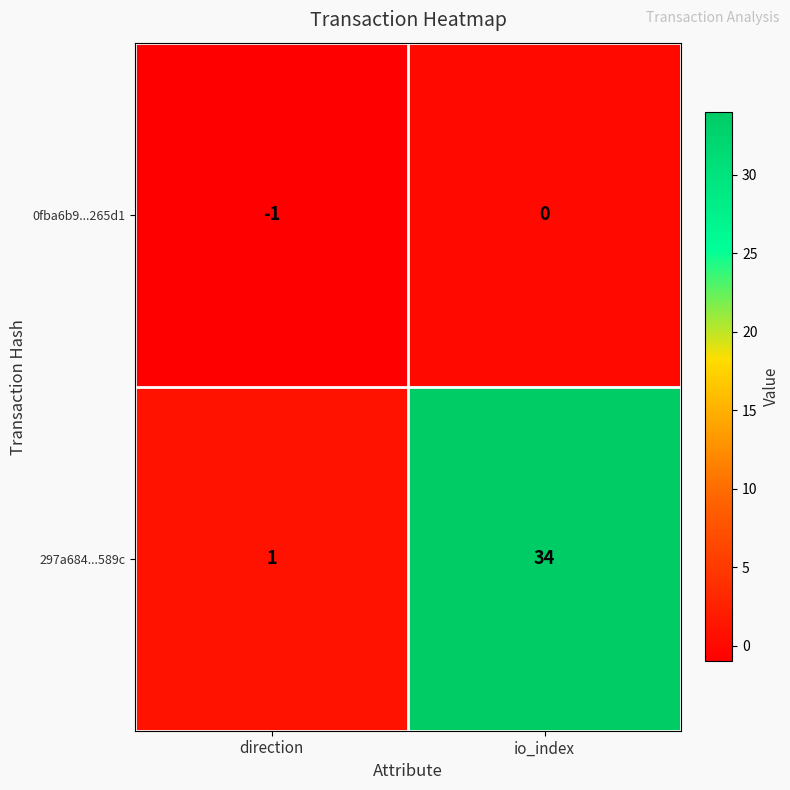

True or false: 0fba6b9...265d1 has a value of 0 at direction.

False